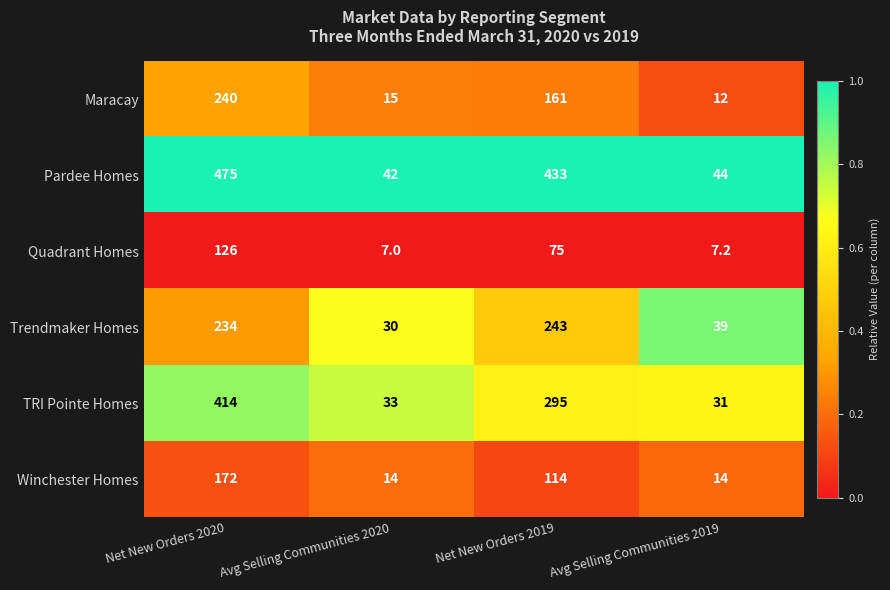

Which series has the largest total across all categories?

Pardee Homes